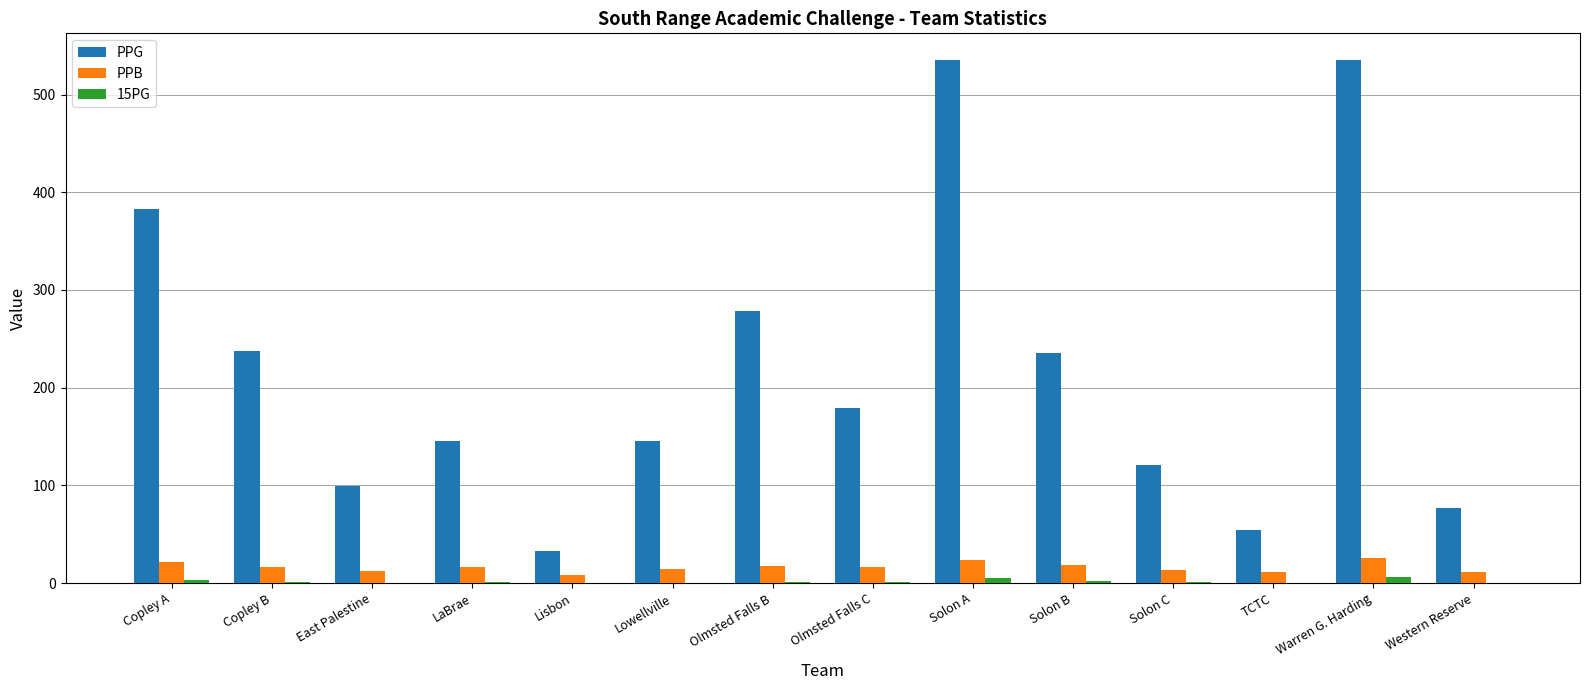

Which series has the largest range (max minus min)?

PPG